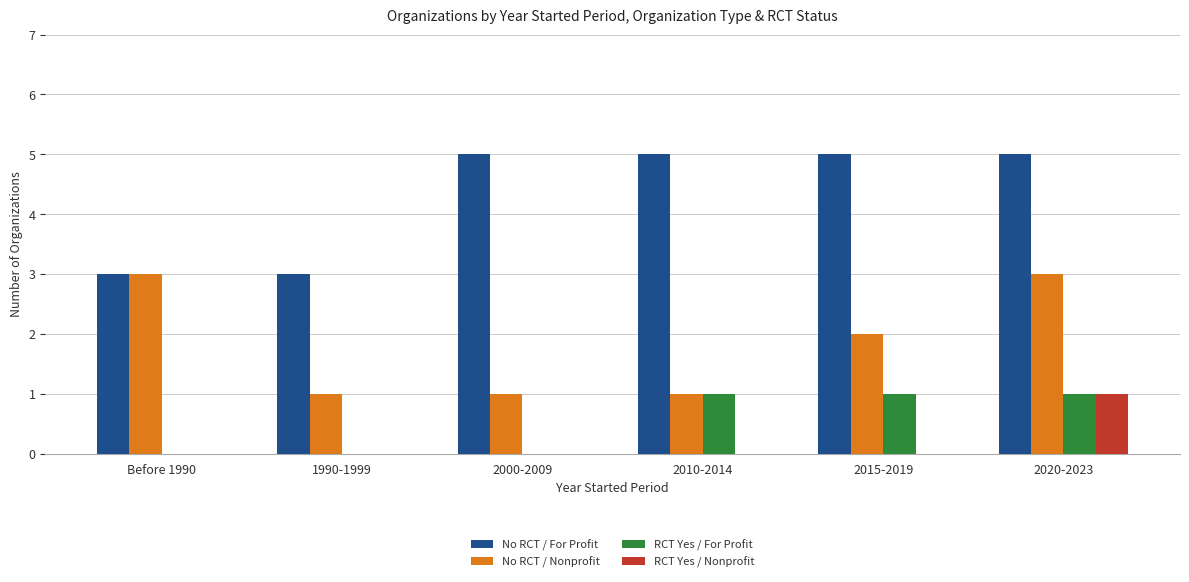

At which label does RCT Yes / Nonprofit reach its peak?

2020-2023